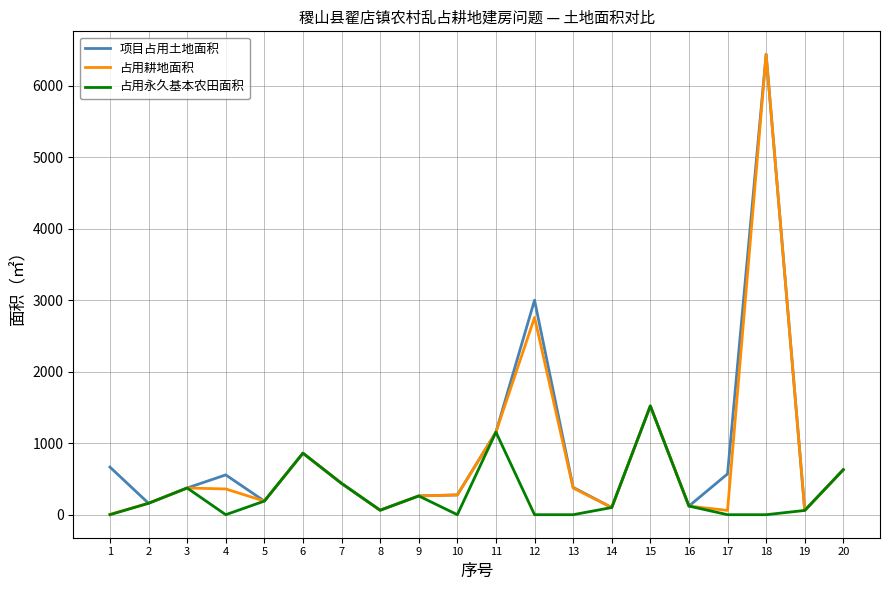

What are all the series names shown in the legend?

项目占用土地面积, 占用耕地面积, 占用永久基本农田面积